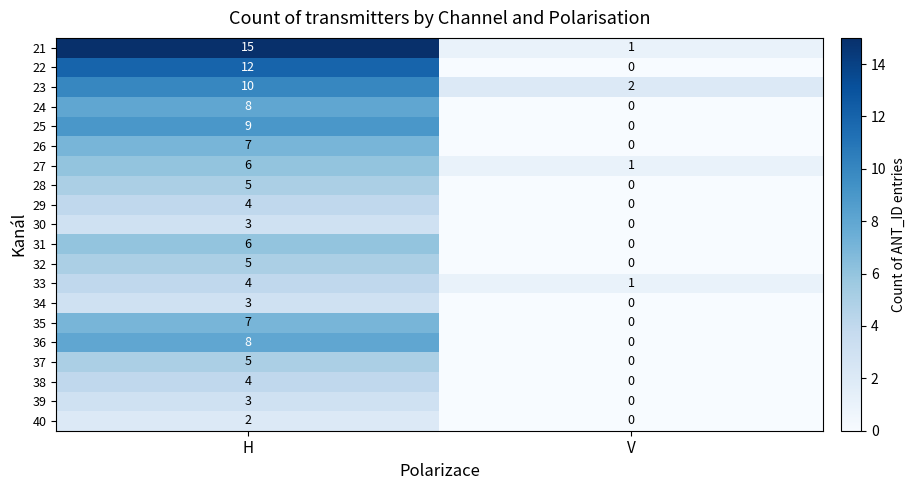

At which category does the chart reach its minimum across all series?

V